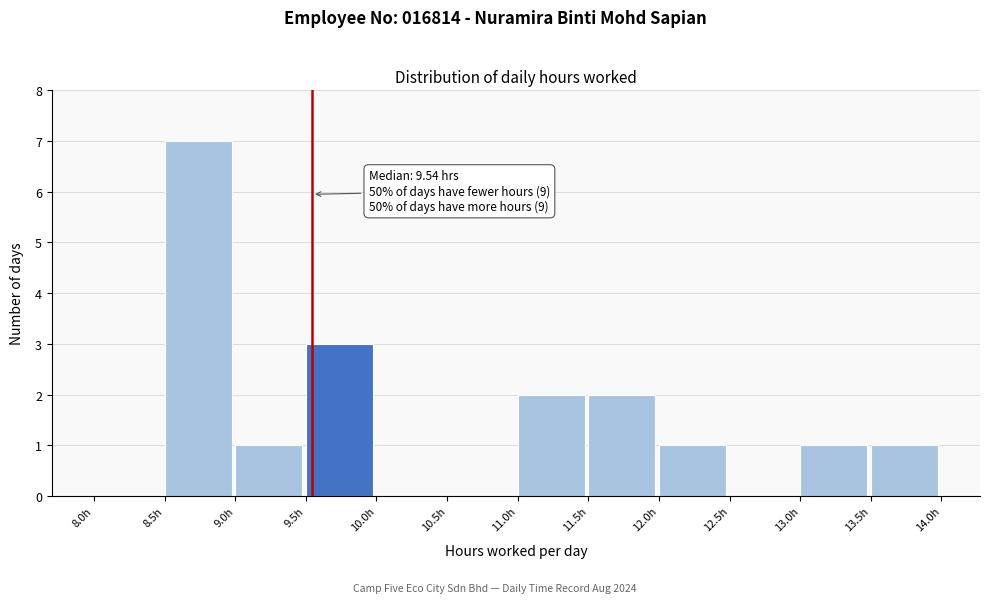

Over which range of the x-axis is the bar tallest?

8.5 to 9.0